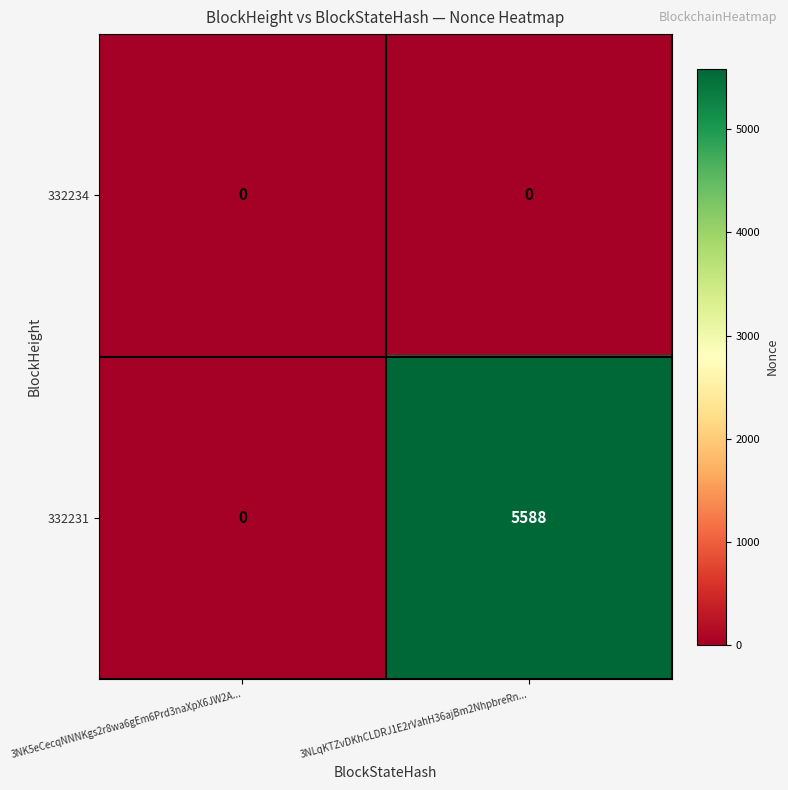

Rank the series by their average value, from lowest to highest.

332234, 332231